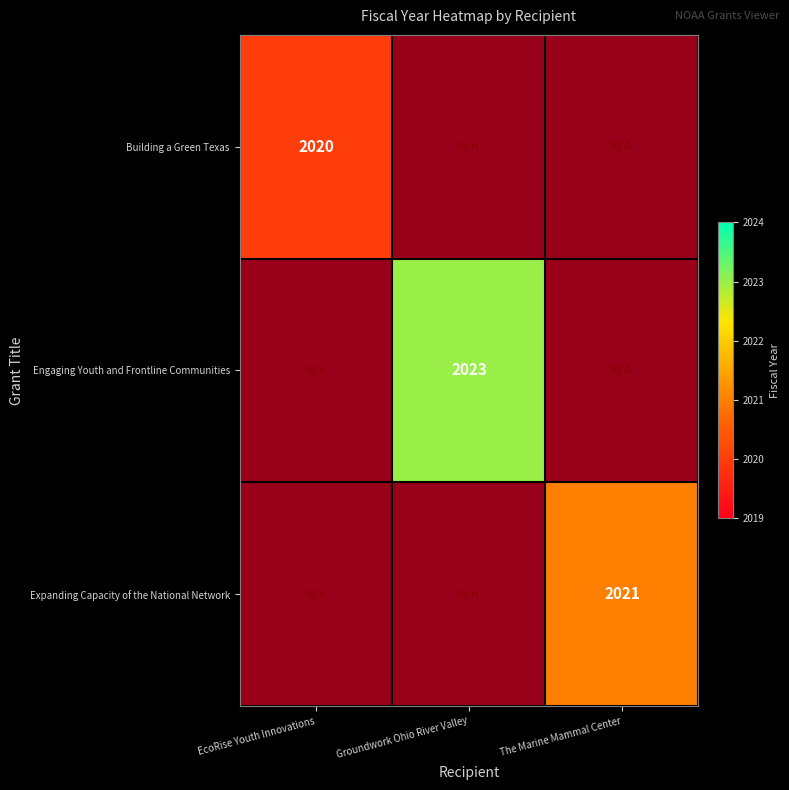

Is it true that Building a Green Texas equals 1139 at EcoRise Youth Innovations?

False